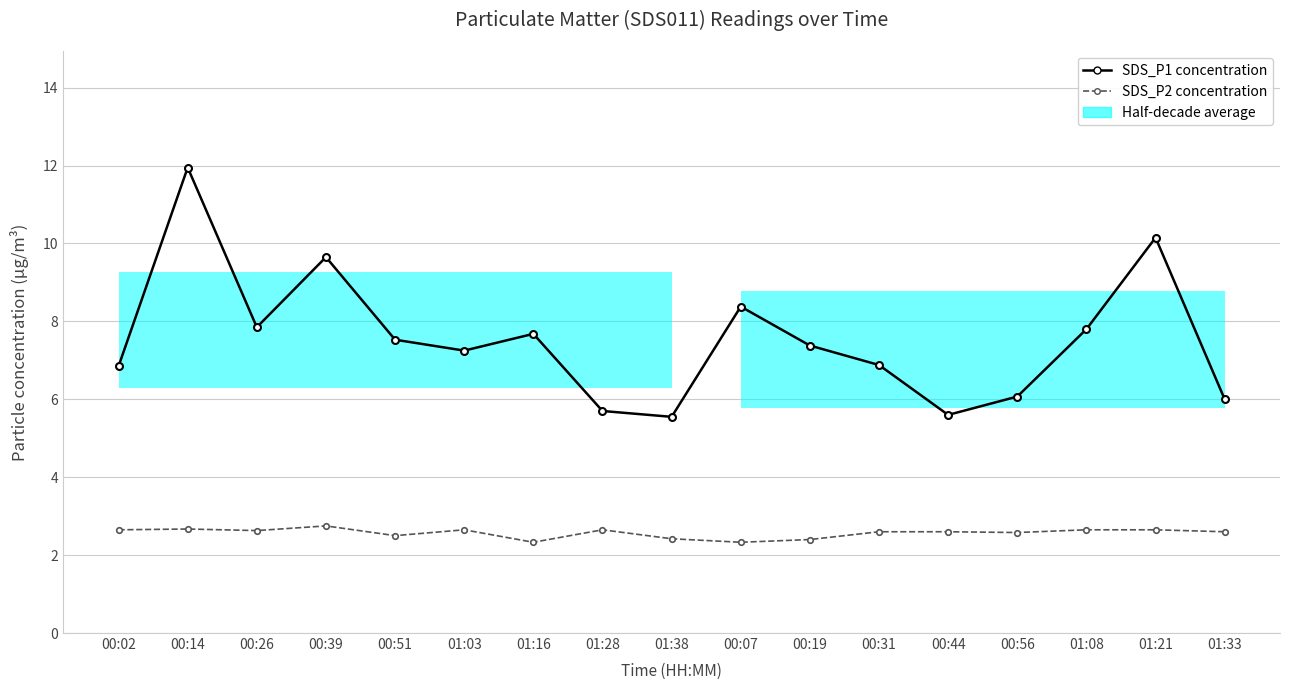

What is the difference between the SDS_P1 concentration values at 01:38 and 00:56?

0.5